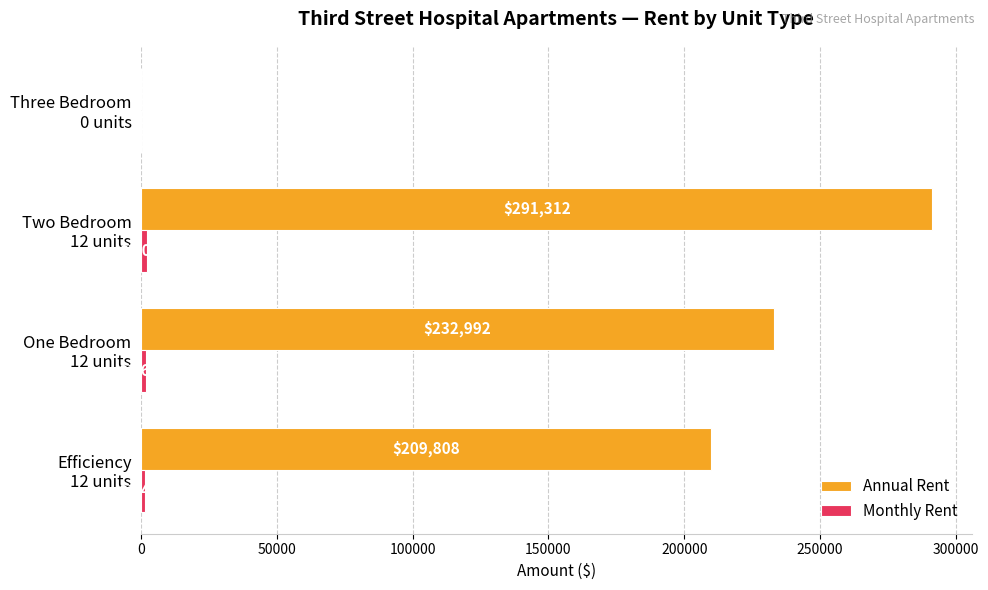

Which series has the largest total across all categories?

Annual Rent